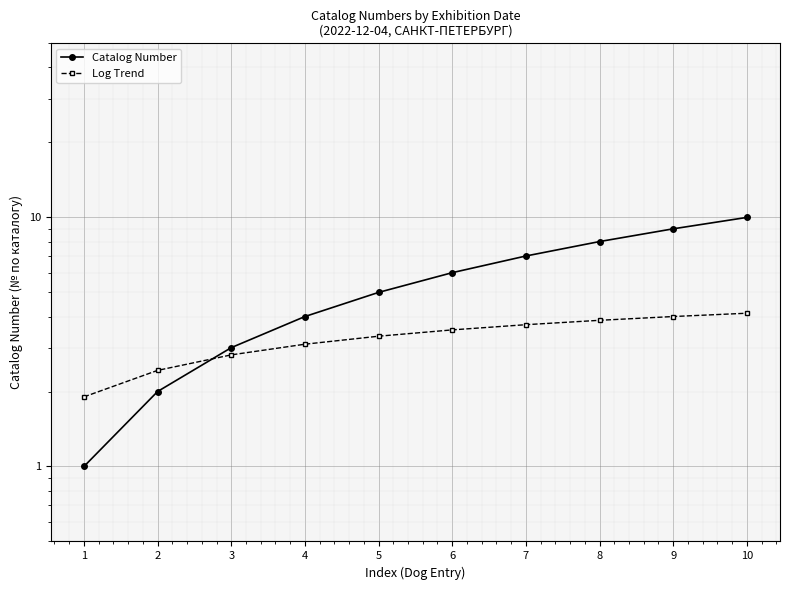

What is the sum of all Catalog Number values?

55.0